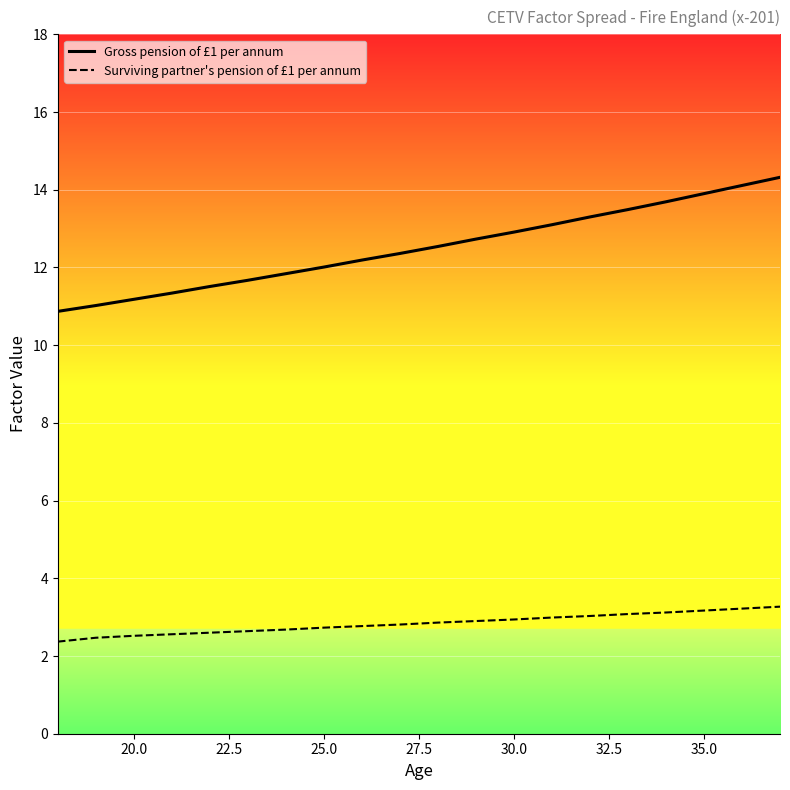

Rank the series by their maximum value, from highest to lowest.

Gross pension of £1 per annum, Surviving partner's pension of £1 per annum